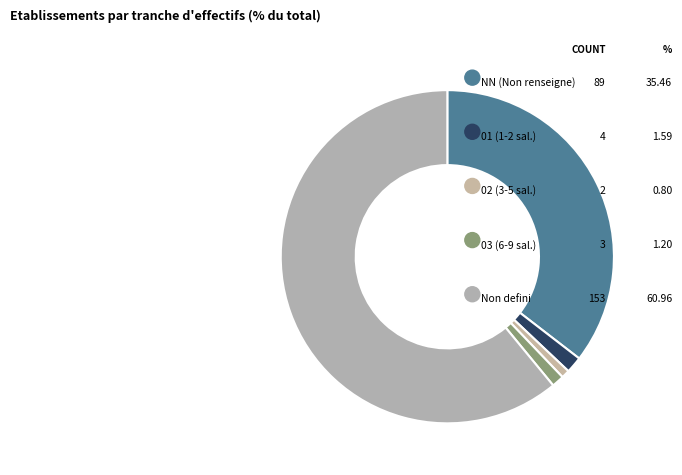

Is 02 the majority of the pie?

No